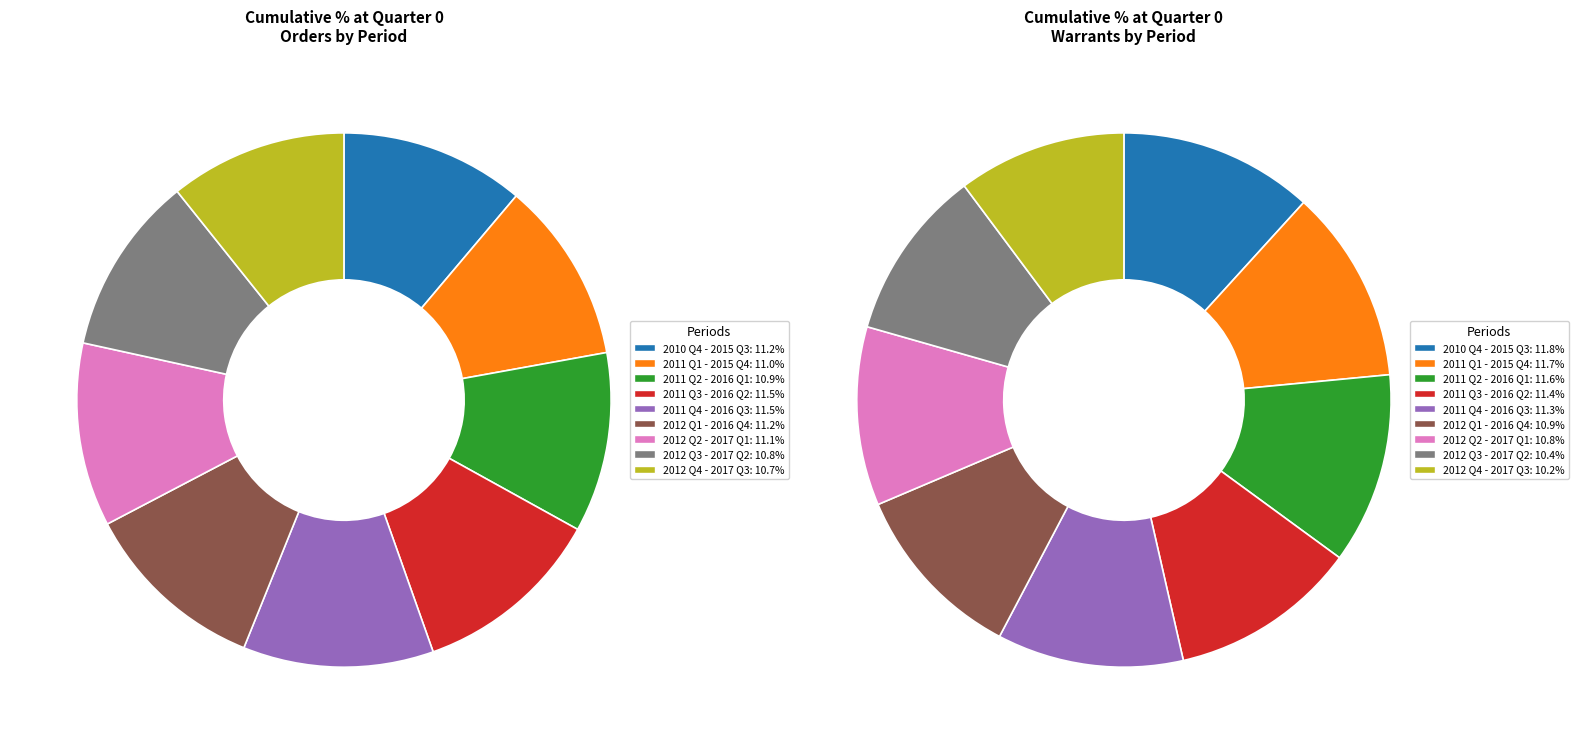

To the nearest percent, what is the difference between the largest and smallest slice percentages?

1%